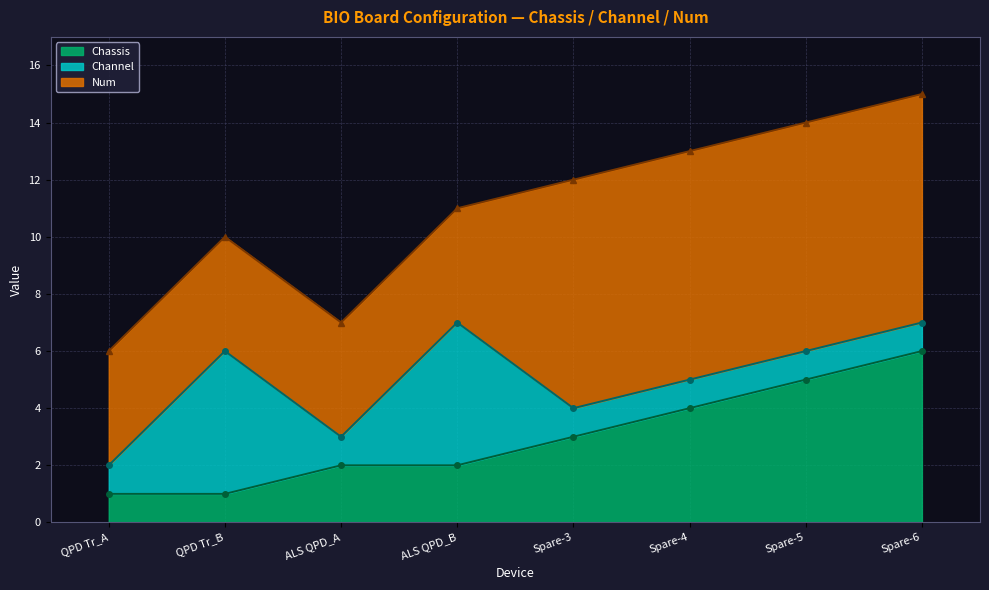

Which category has the lowest value in the Num series?

QPD Tr_A